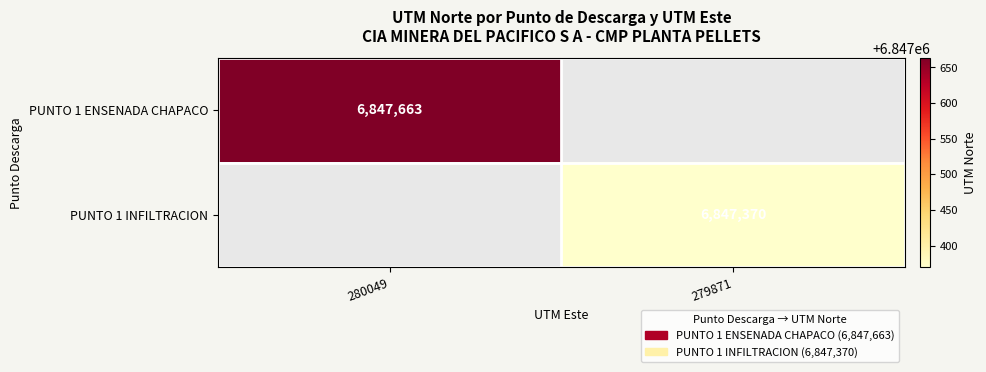

Which label corresponds to the smallest value in the chart?

279871